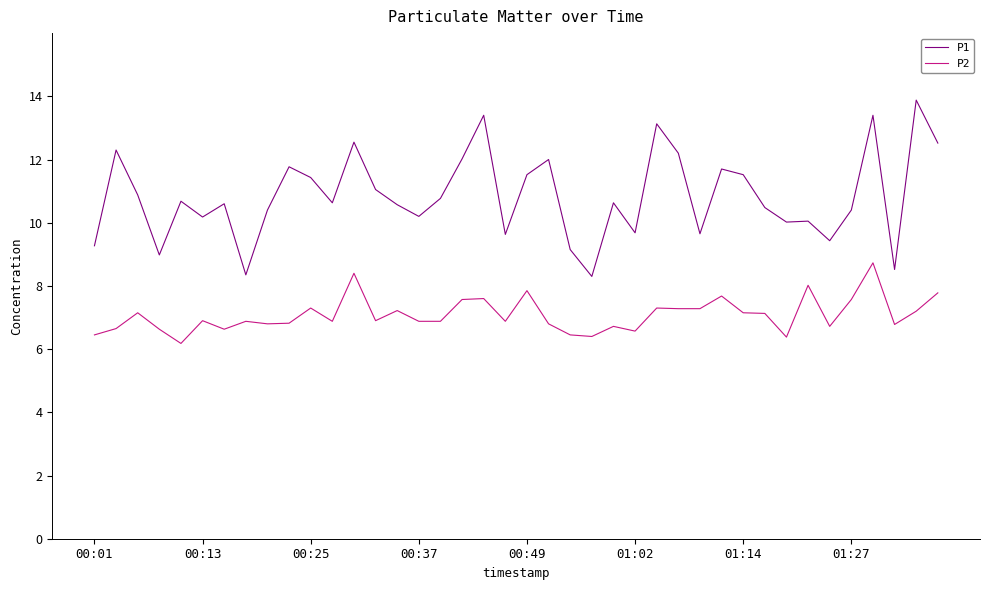

What is the difference between the maximum and minimum values in the P1 series?

5.6